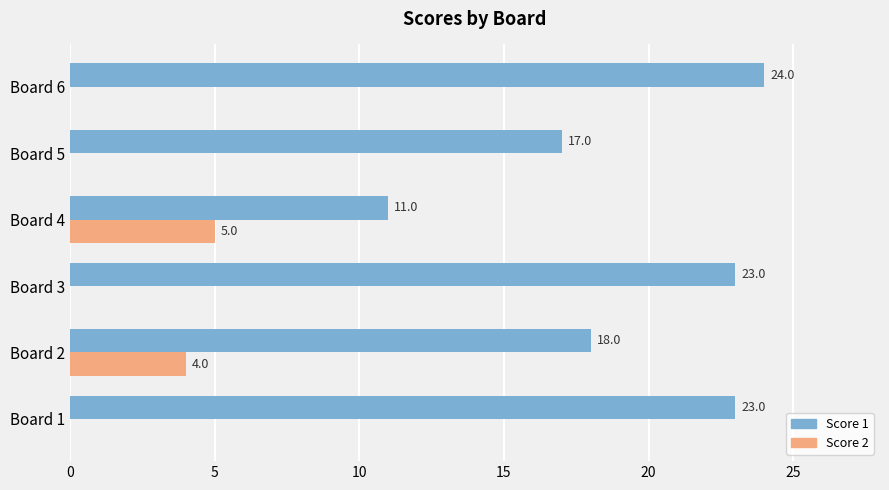

Is it true that Score 1 equals 23 at Board 3?

True